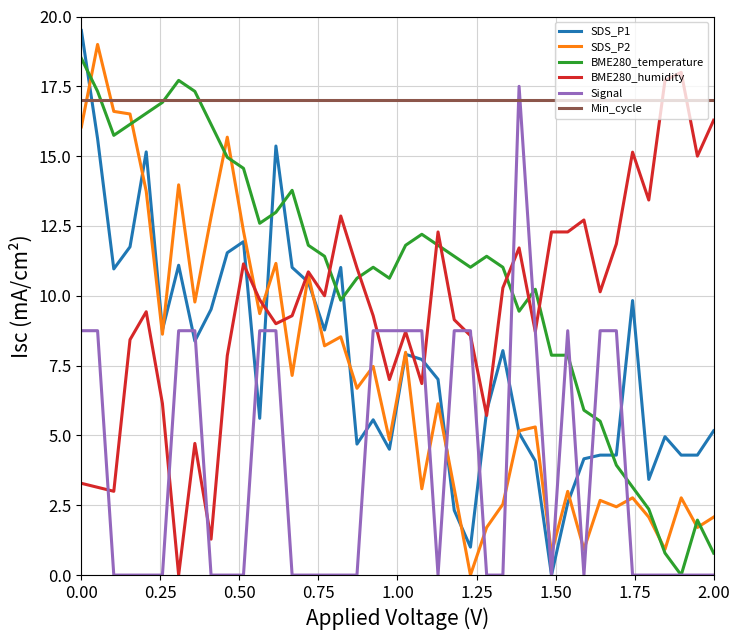

What is the average value of the Min_cycle series?

17.0